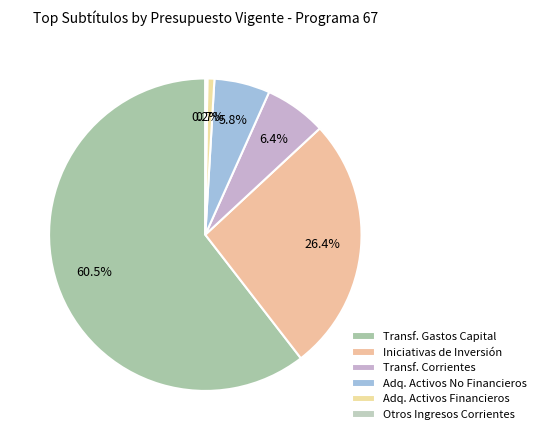

To the nearest percent, what is the difference between the largest and smallest slice percentages?

60%